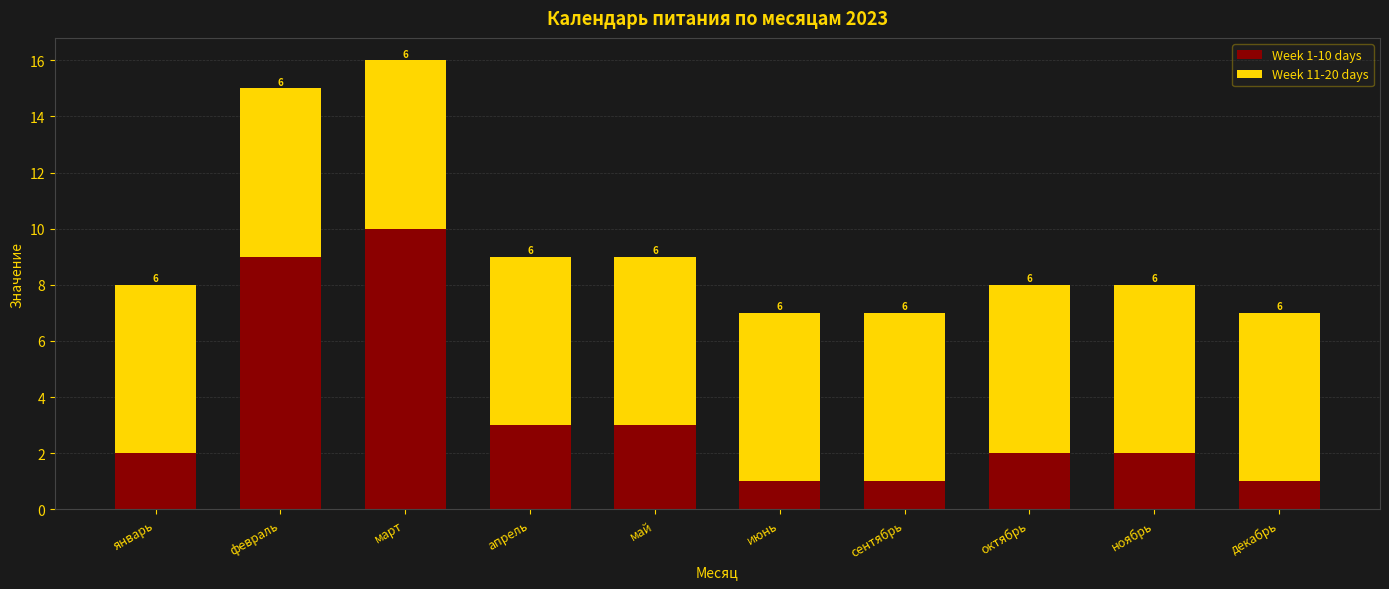

What is the average value of the Week 1-10 days series?

3